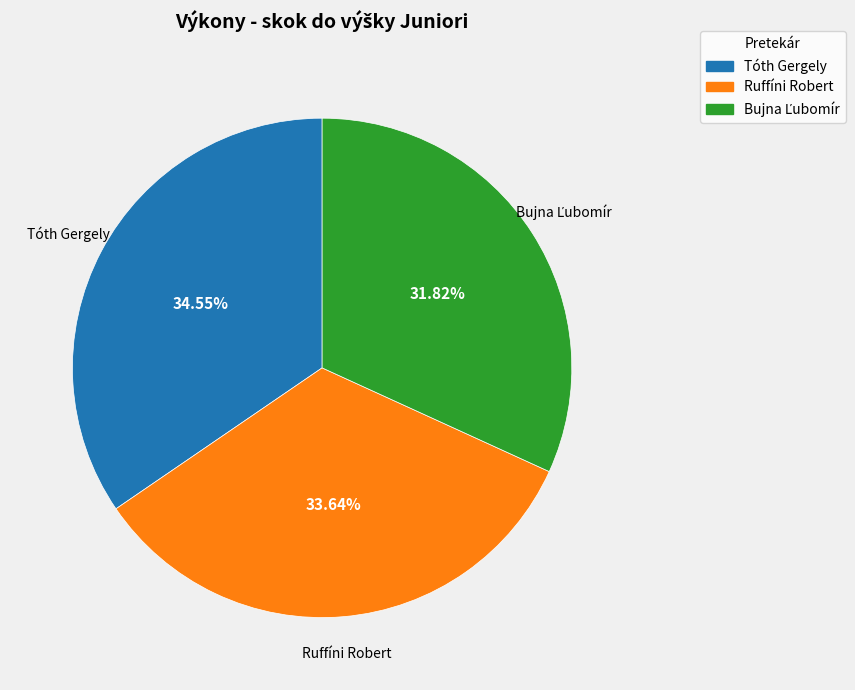

What portion of the pie excludes Tóth Gergely?

65.5%